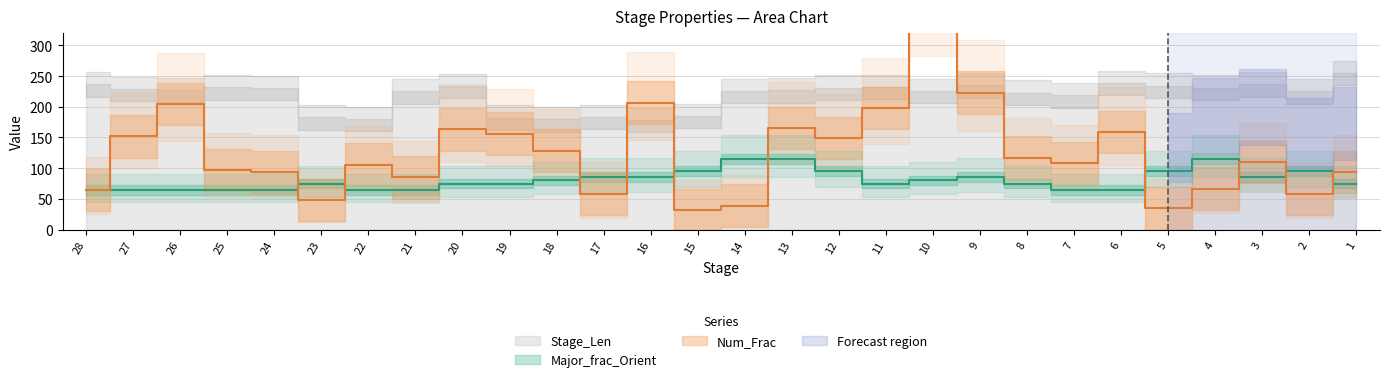

How many data points in Num_Frac are less than 110?

14